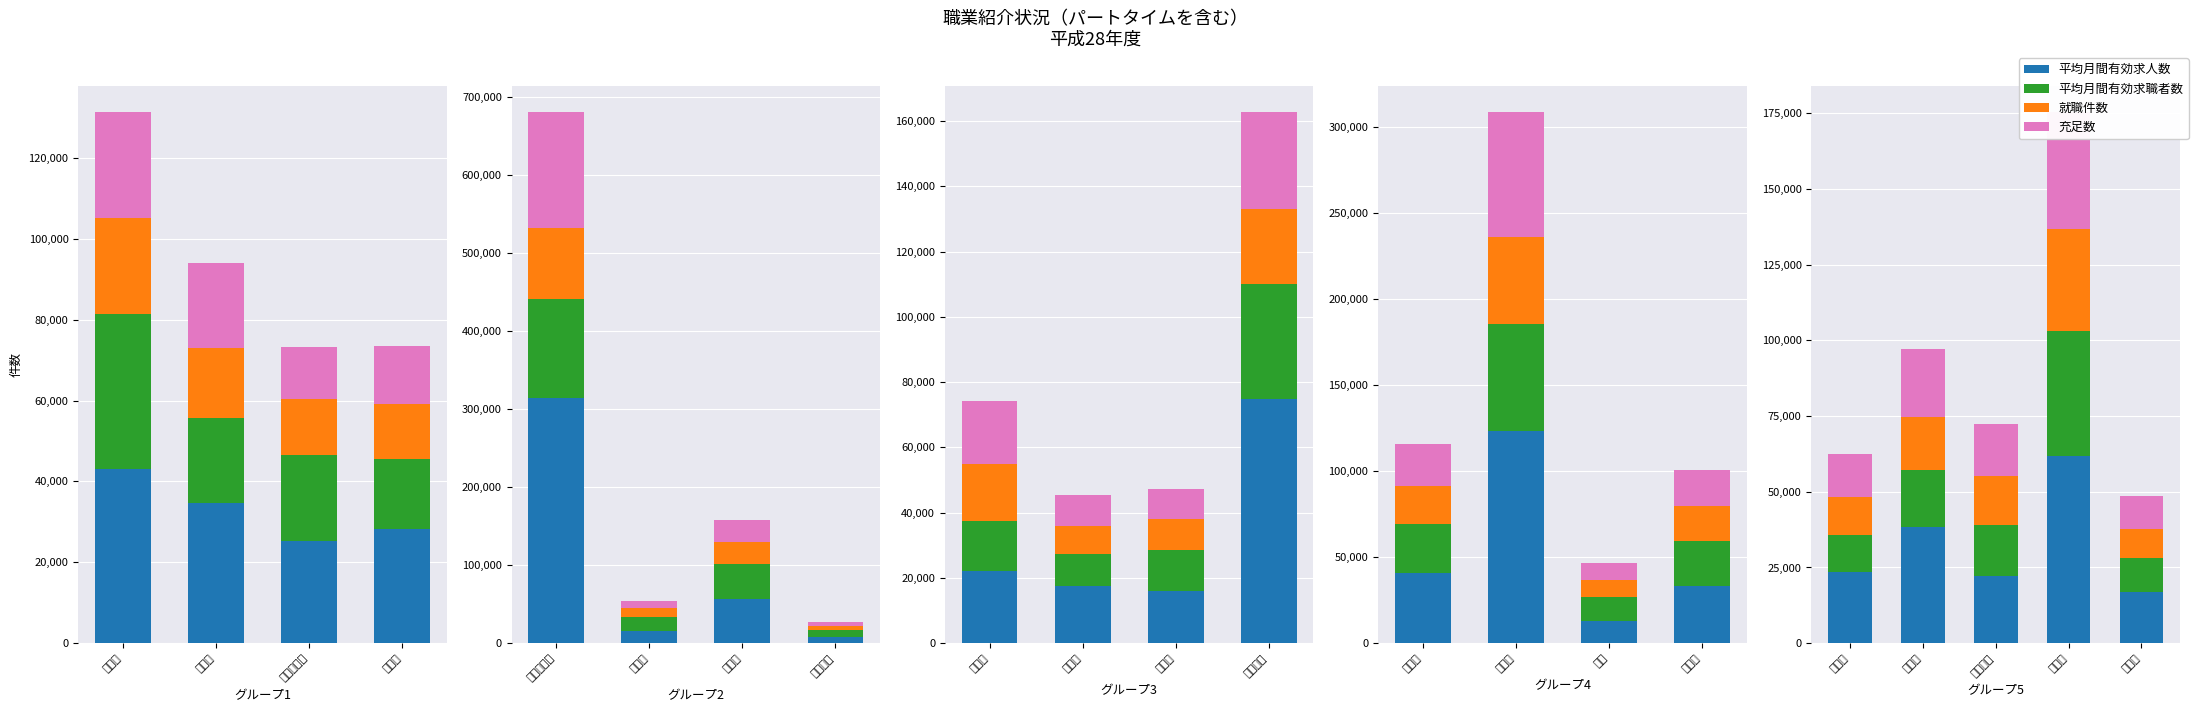

Is it true that 平均月間有効求人数 equals 10284.1 at 福岡市?

False